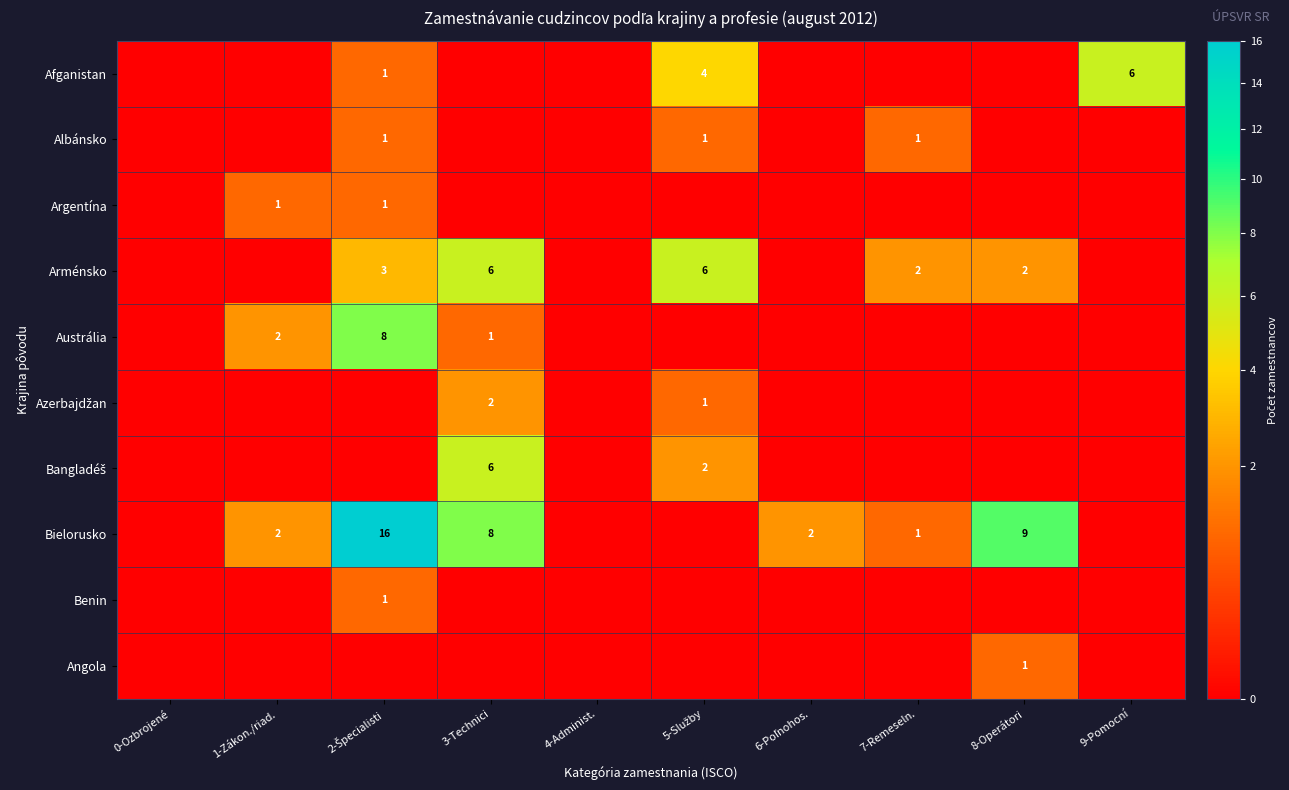

Count the number of data series in this chart.

10